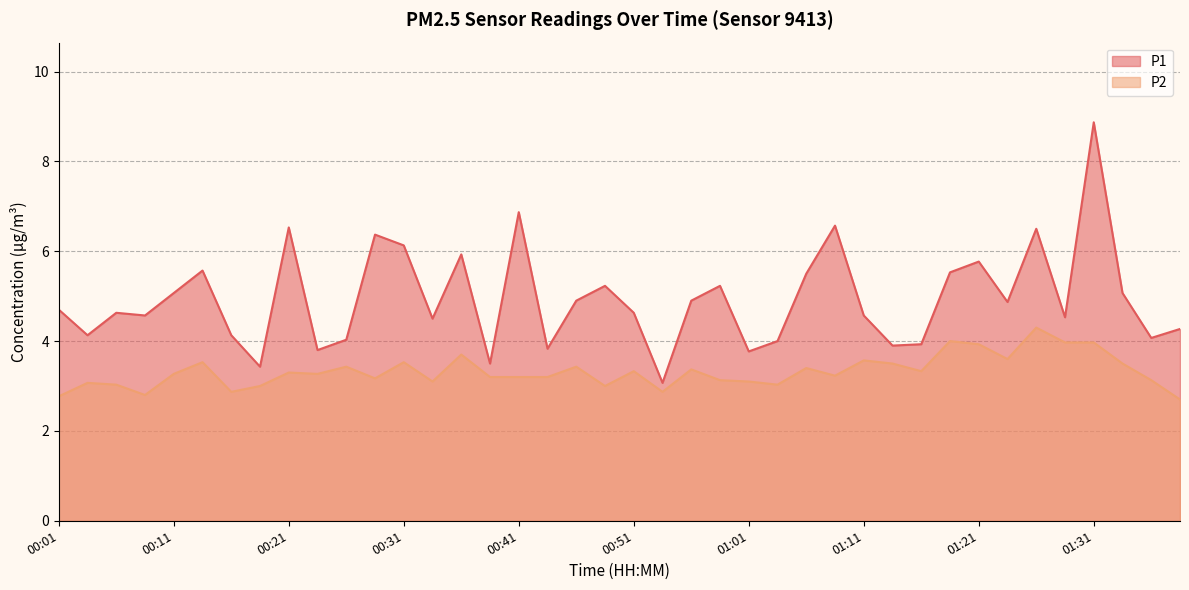

True or false: P1 and P2 intersect in this chart.

False